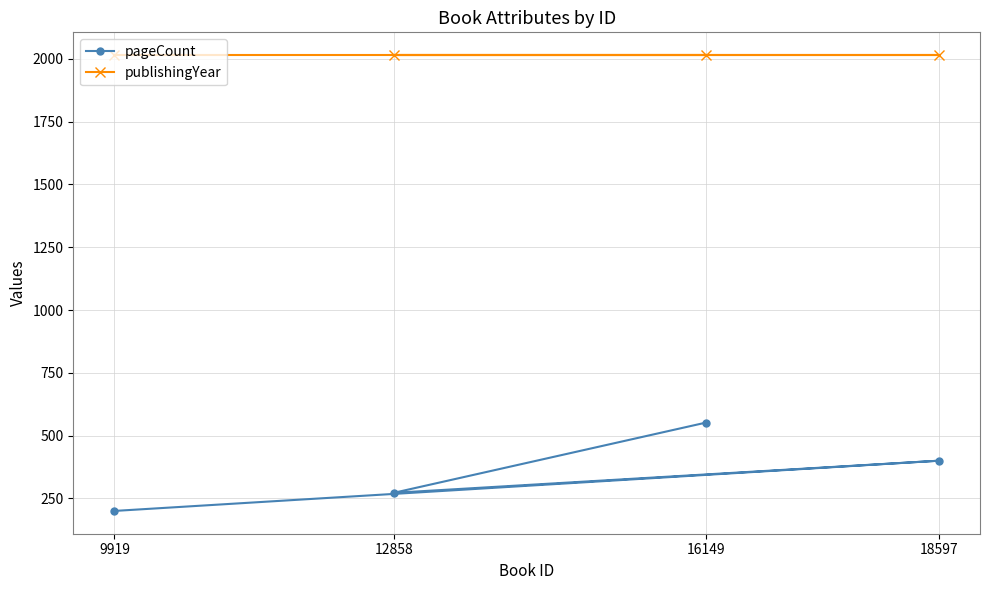

Rank the categories by pageCount value from highest to lowest.

16149, 18597, 12858, 9919